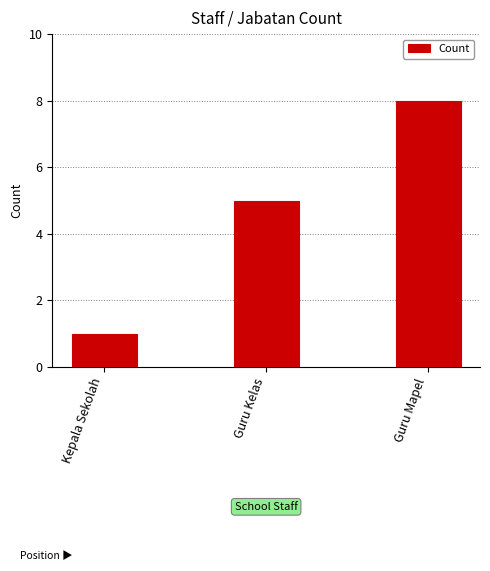

How many bars are there in total?

3